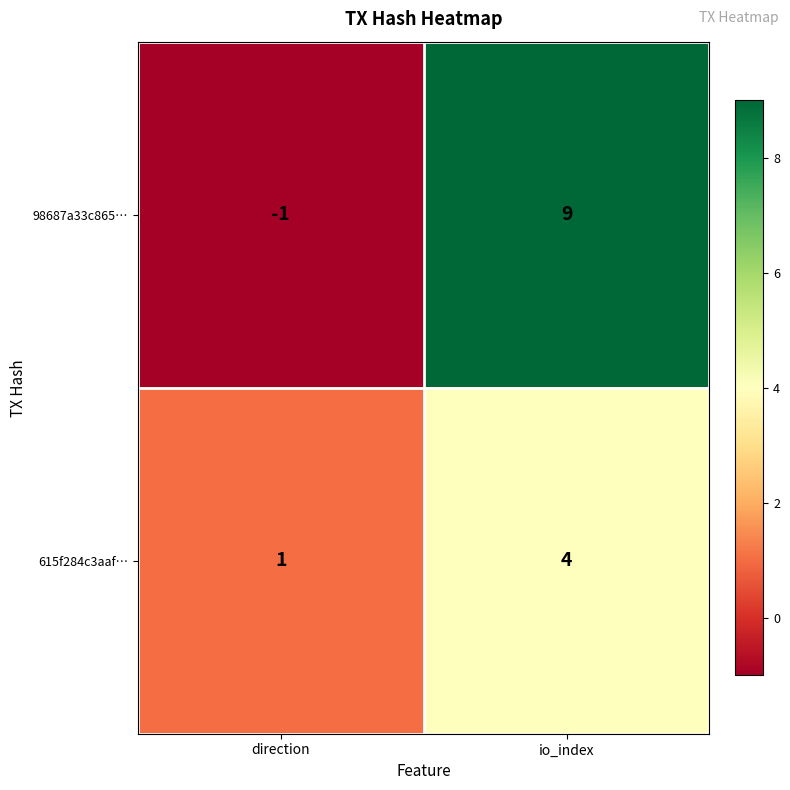

What is the minimum value shown in the chart?

-1